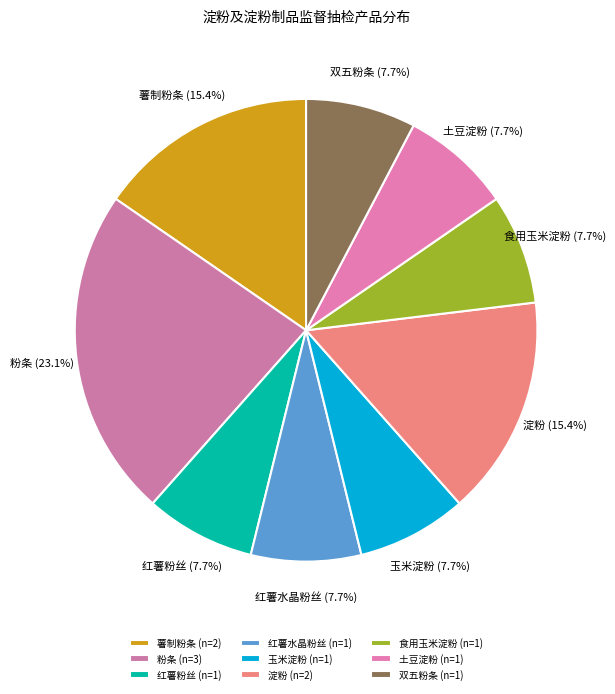

Combined, do 红薯粉丝 and 食用玉米淀粉 account for over 50%?

No